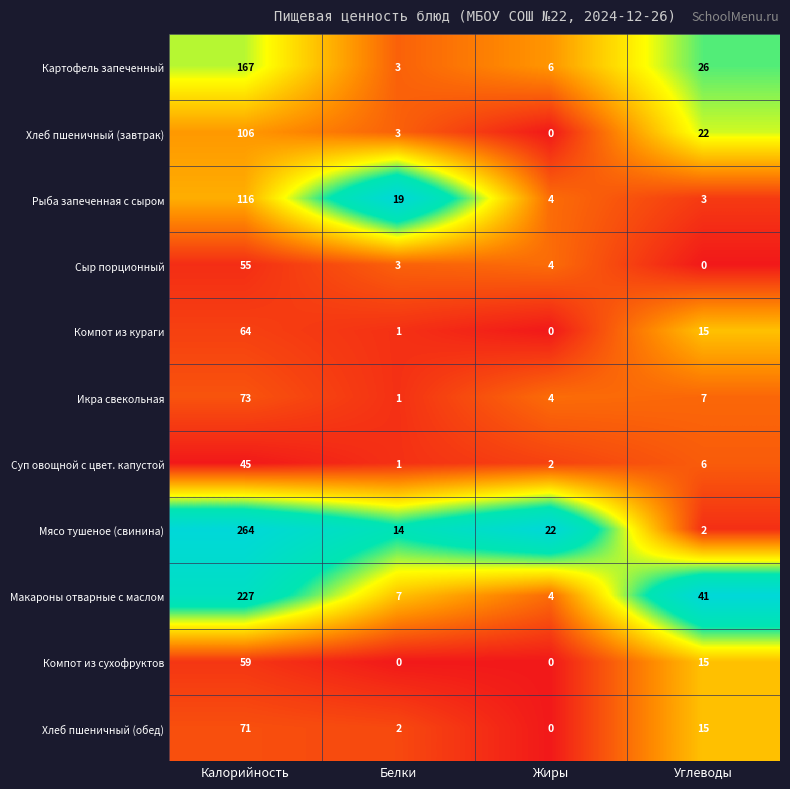

What is the maximum value shown in the chart?

264